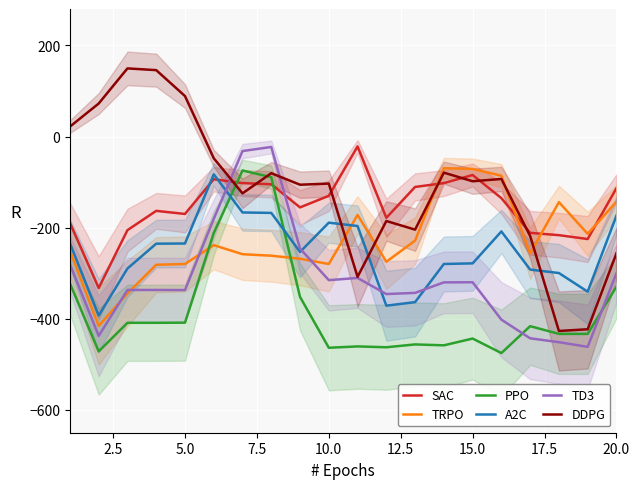

True or false: SAC and PPO cross at least once.

True